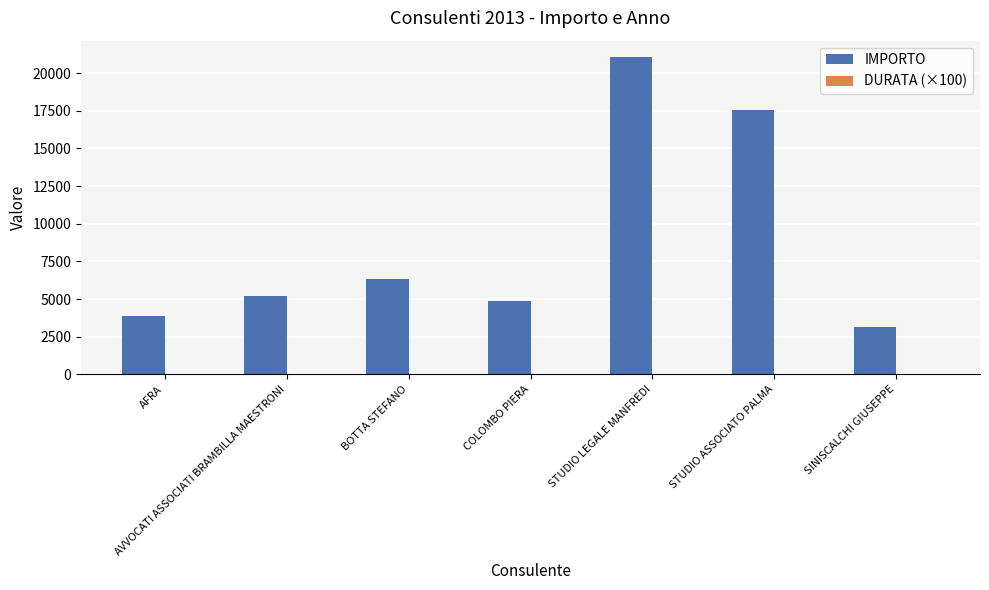

How many categories are shown in the chart?

7